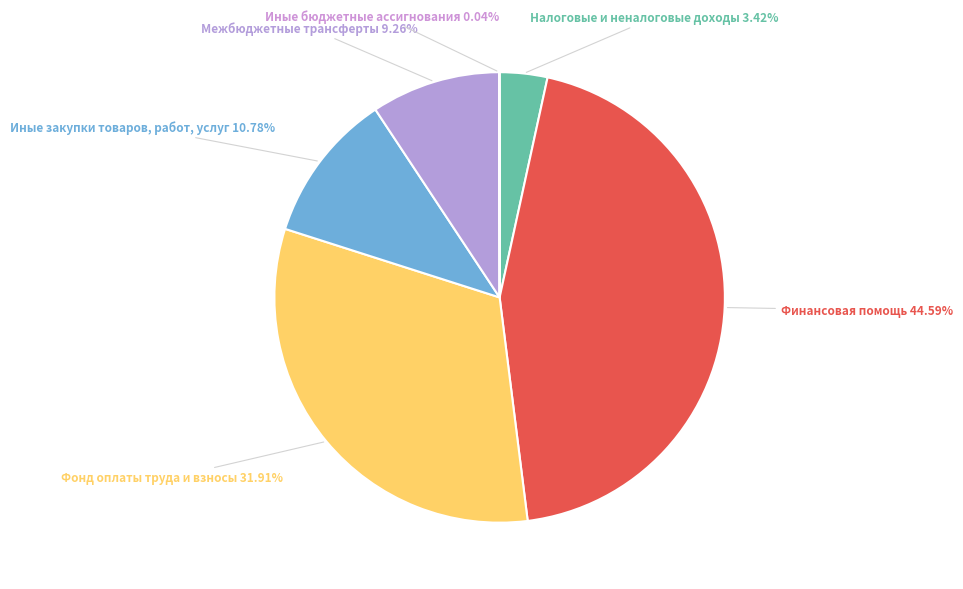

Is Межбюджетные трансферты the majority of the pie?

No